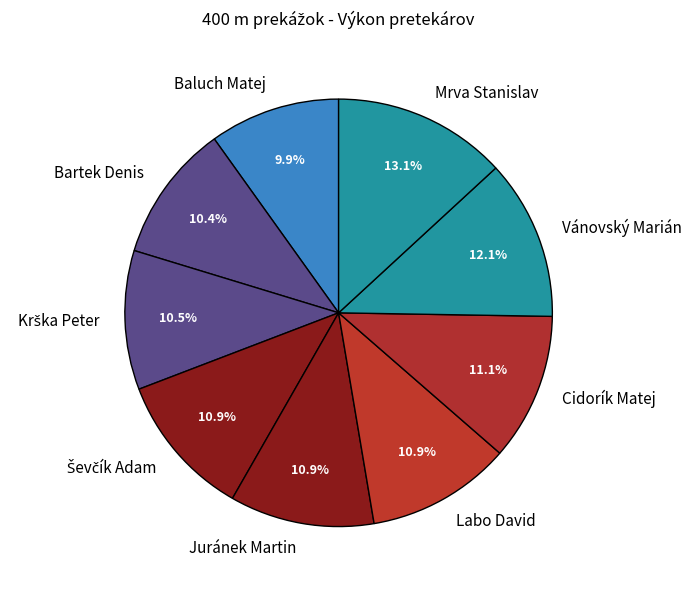

Is the sum of Bartek Denis and Juránek Martin greater than half?

No